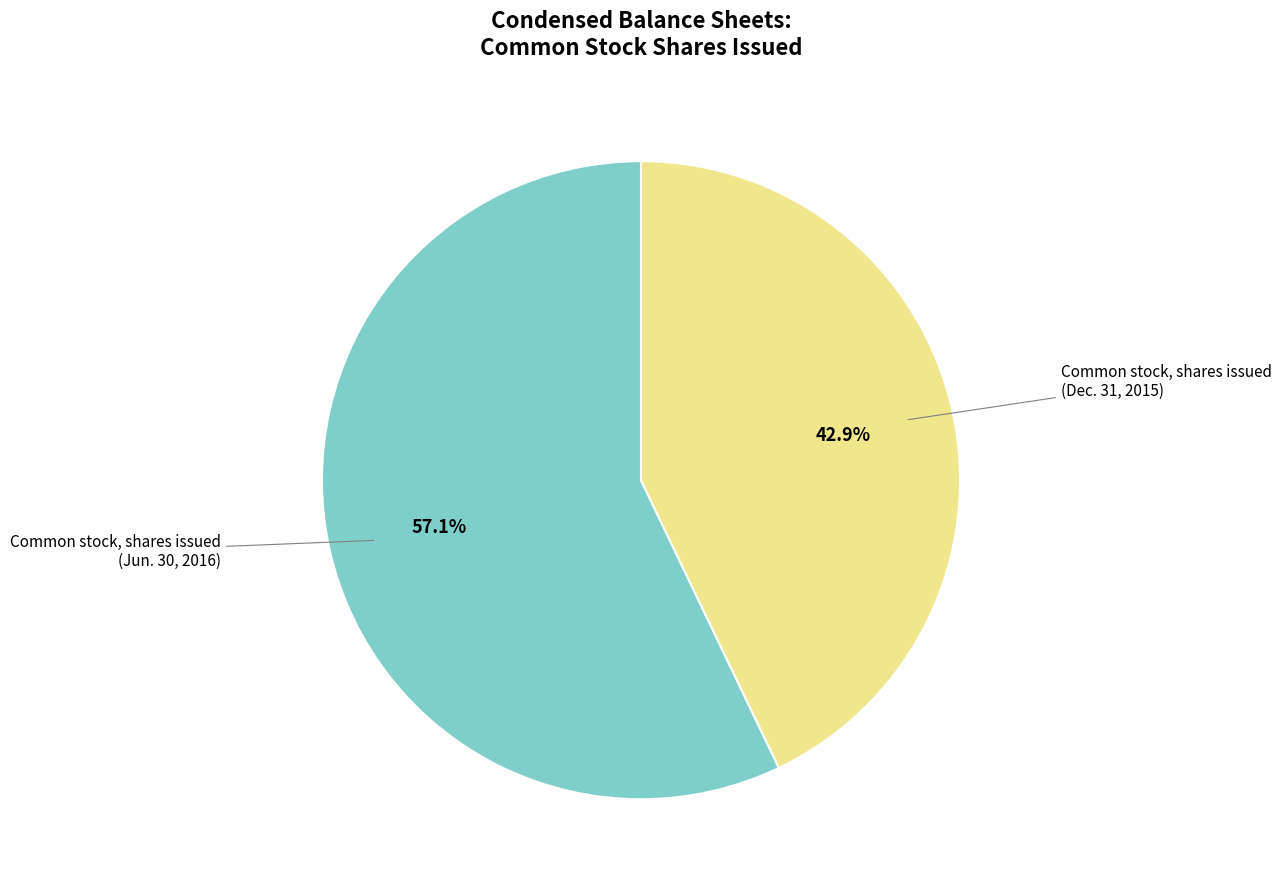

What percentage is the Common stock, shares issued (Jun. 30, 2016) slice, to the nearest percent?

57%